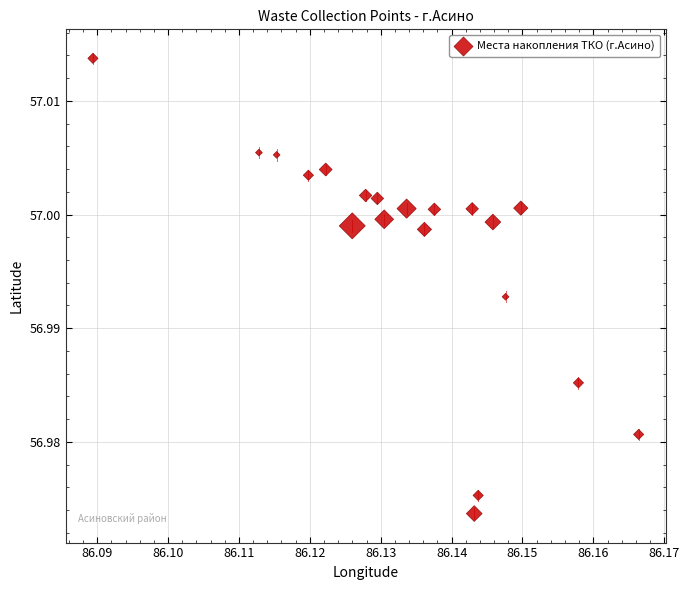

Count the number of points in this scatter plot.

20